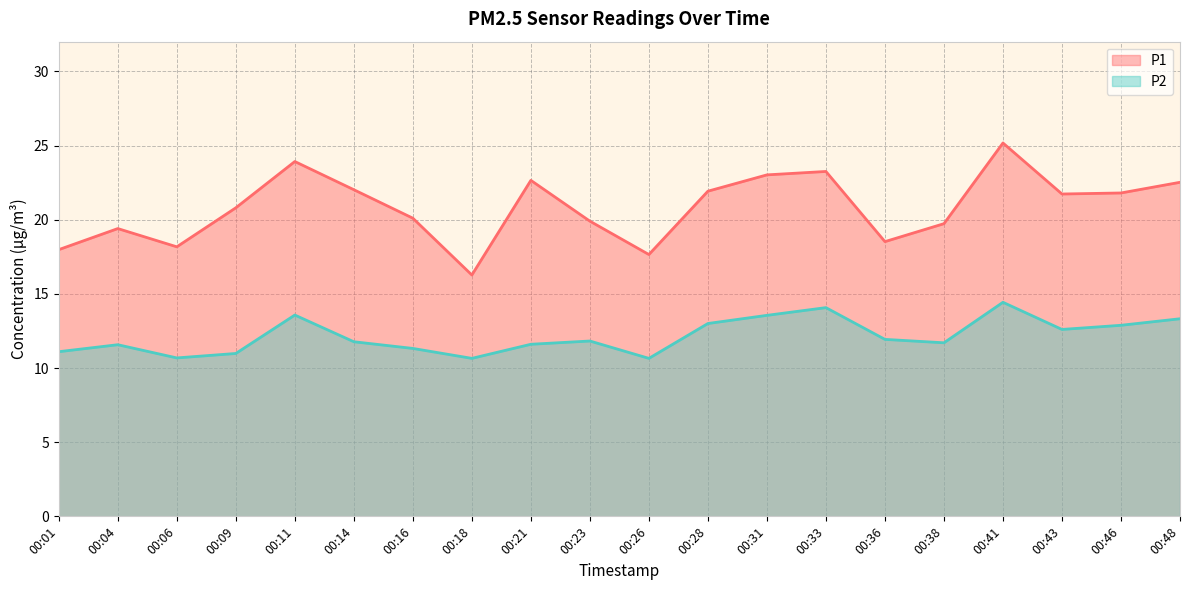

List the series in order of their overall mean, highest first.

P1, P2